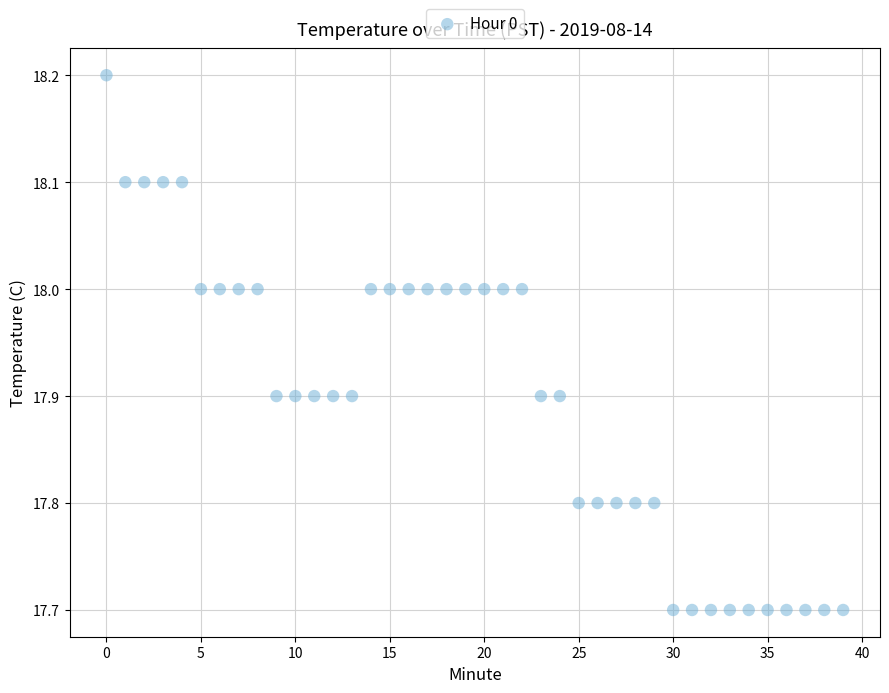

What is the range of Y values (max minus min)?

0.5